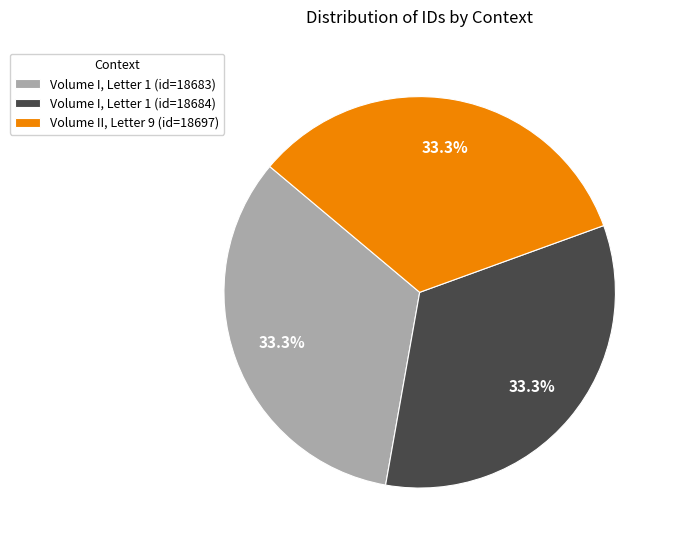

How much of the chart is everything except Volume II, Letter 9 (id=18697)?

66.7%